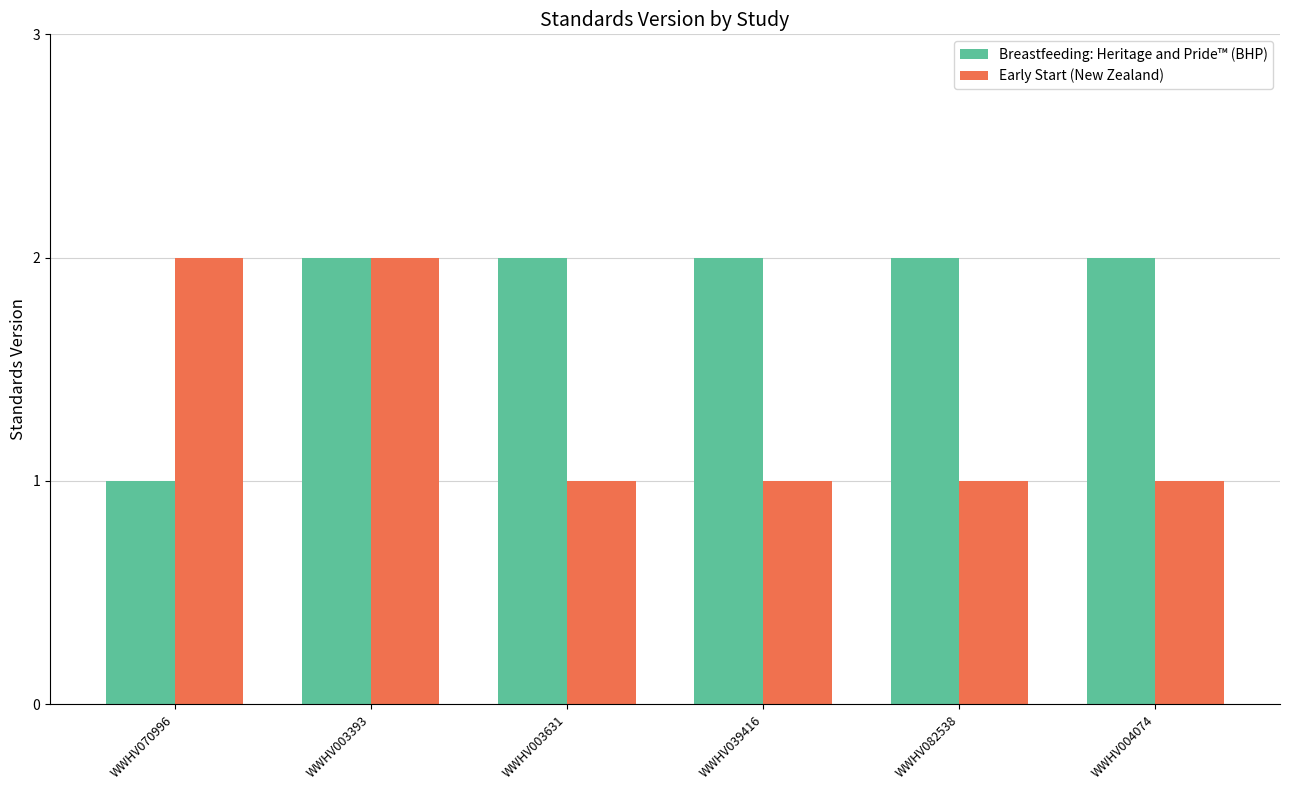

What is the label of the 4th bar from the left?

WWHV039416